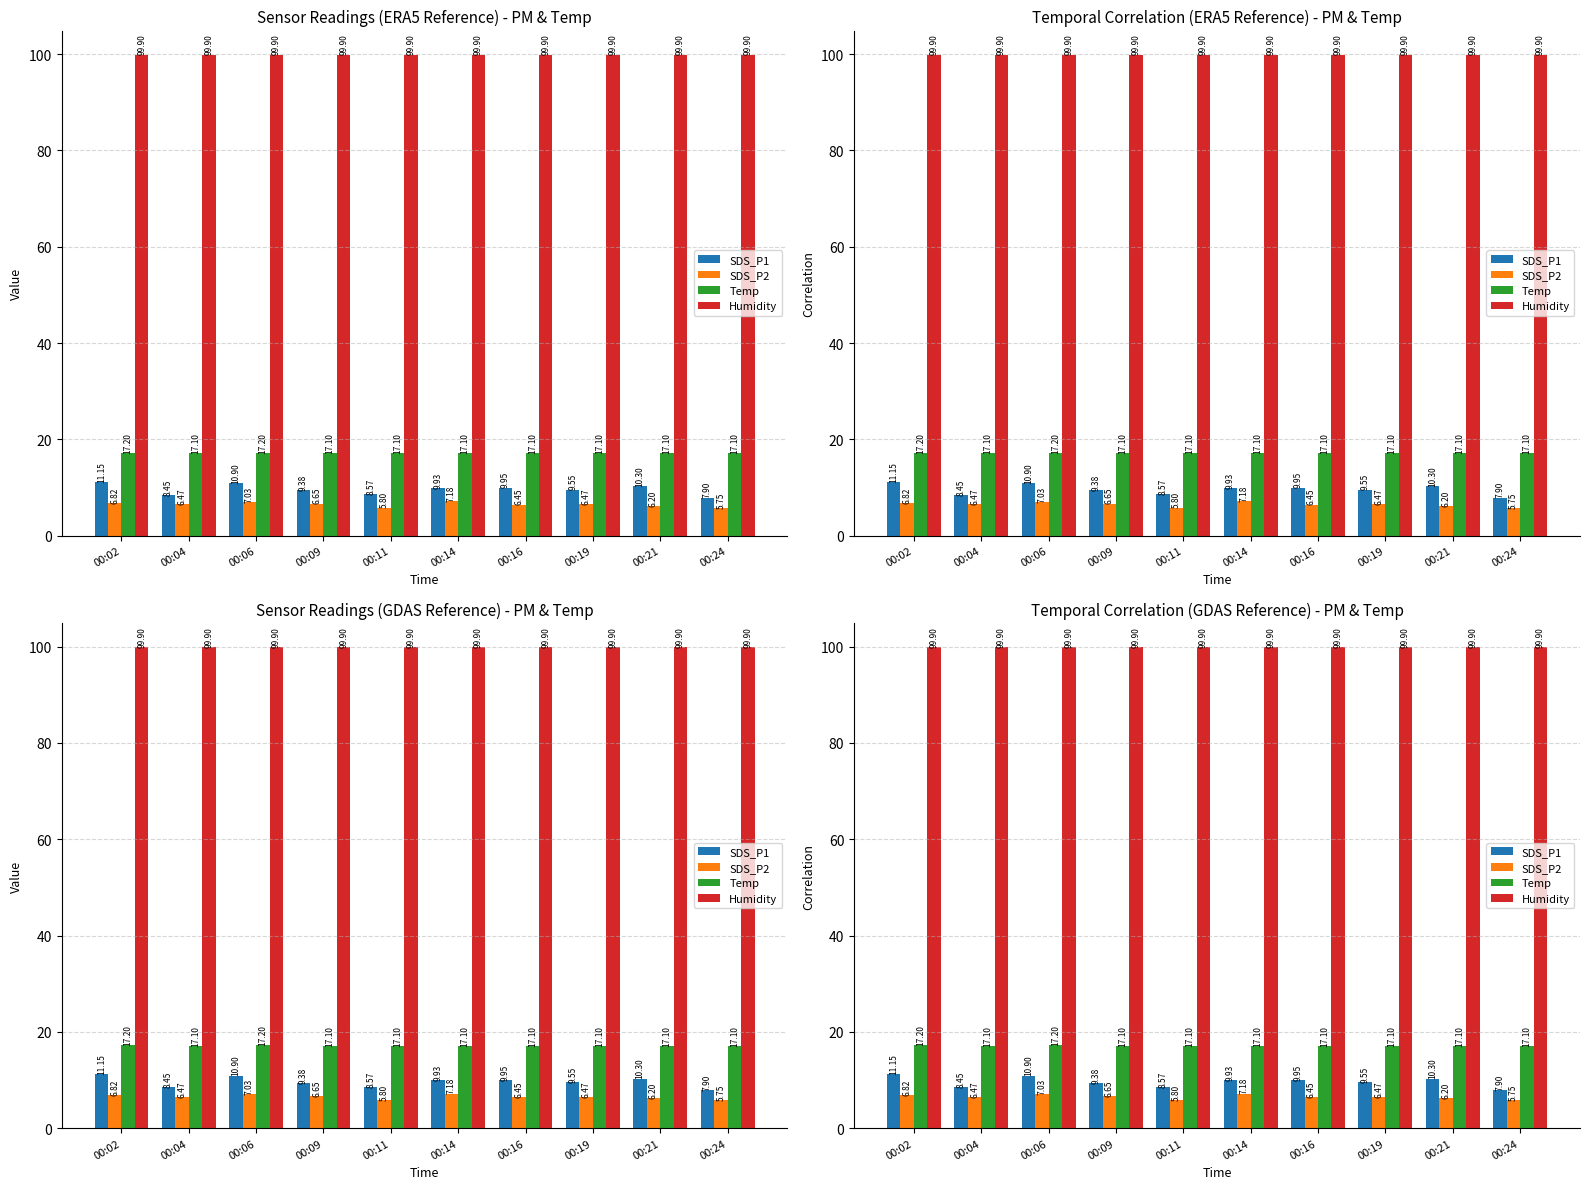

Reading right to left, what are all the values shown in this chart?

SDS_P1: 7.9	10.3	9.6	9.9	9.9	8.6	9.4	10.9	8.4	11.2
SDS_P2: 5.8	6.2	6.5	6.5	7.2	5.8	6.7	7.0	6.5	6.8
Temp: 17.1	17.1	17.1	17.1	17.1	17.1	17.1	17.2	17.1	17.2
Humidity: 99.9	99.9	99.9	99.9	99.9	99.9	99.9	99.9	99.9	99.9